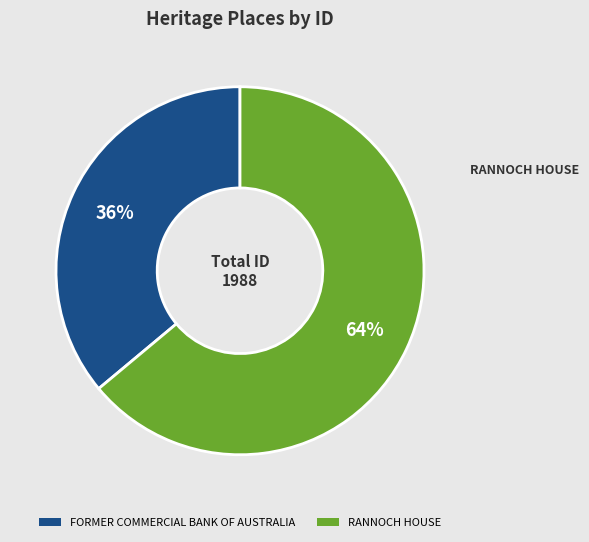

Is there any slice that represents more than half of the pie?

Yes